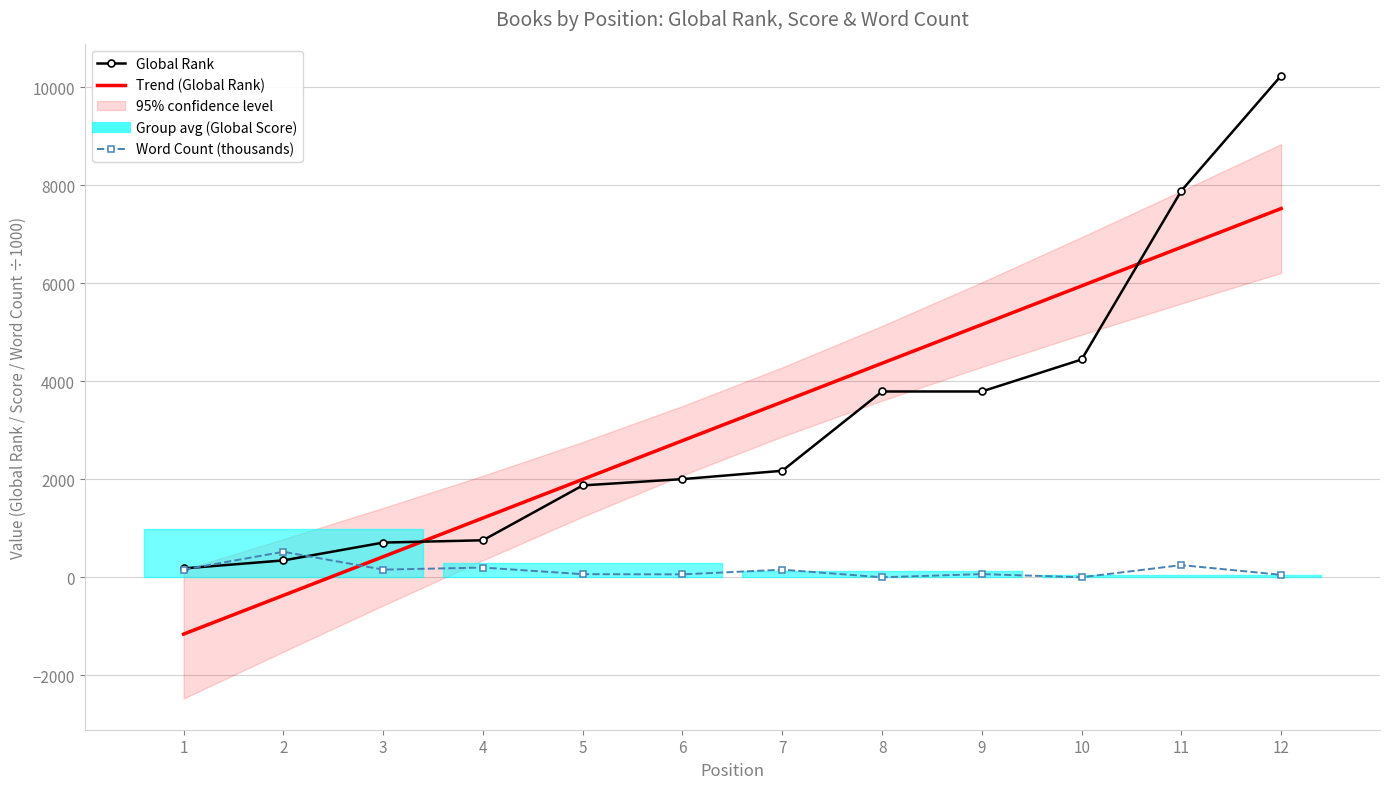

True or false: Trend (Global Rank) and Word Count (thousands) intersect in this chart.

True